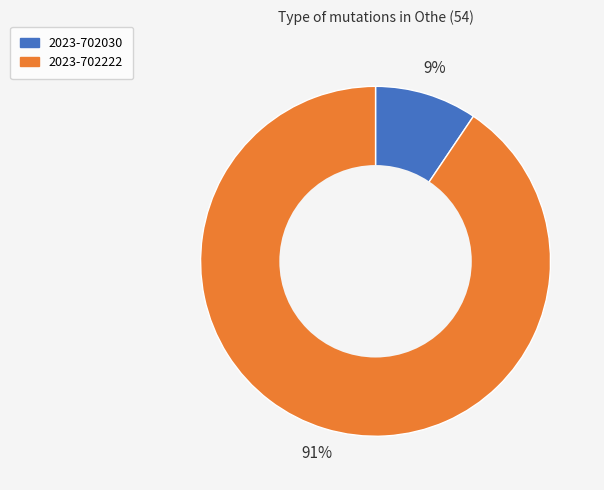

Which category accounts for the majority?

2023-702222